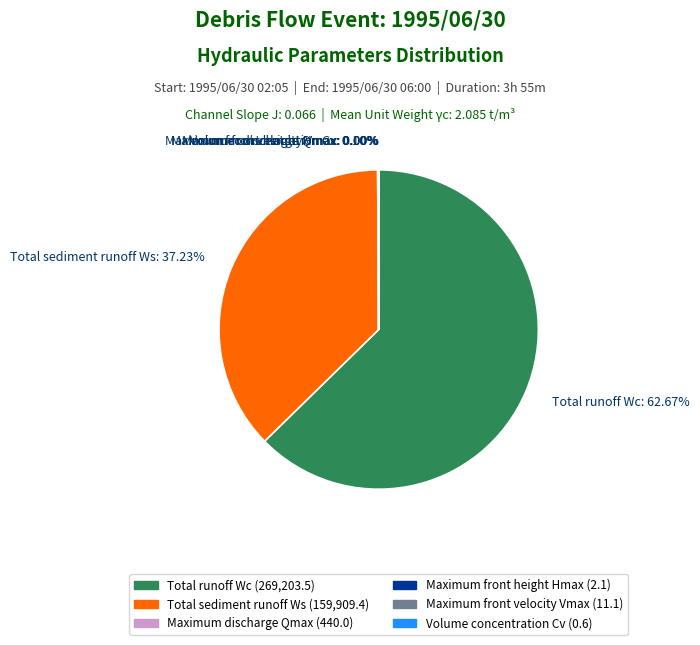

Is there any slice that represents more than half of the pie?

Yes